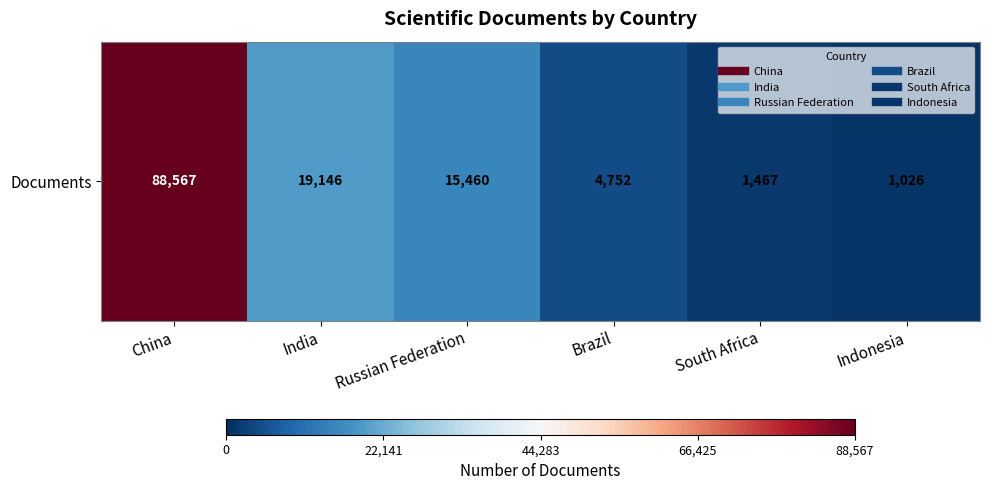

Rank the categories by value from highest to lowest.

China, India, Russian Federation, Brazil, South Africa, Indonesia